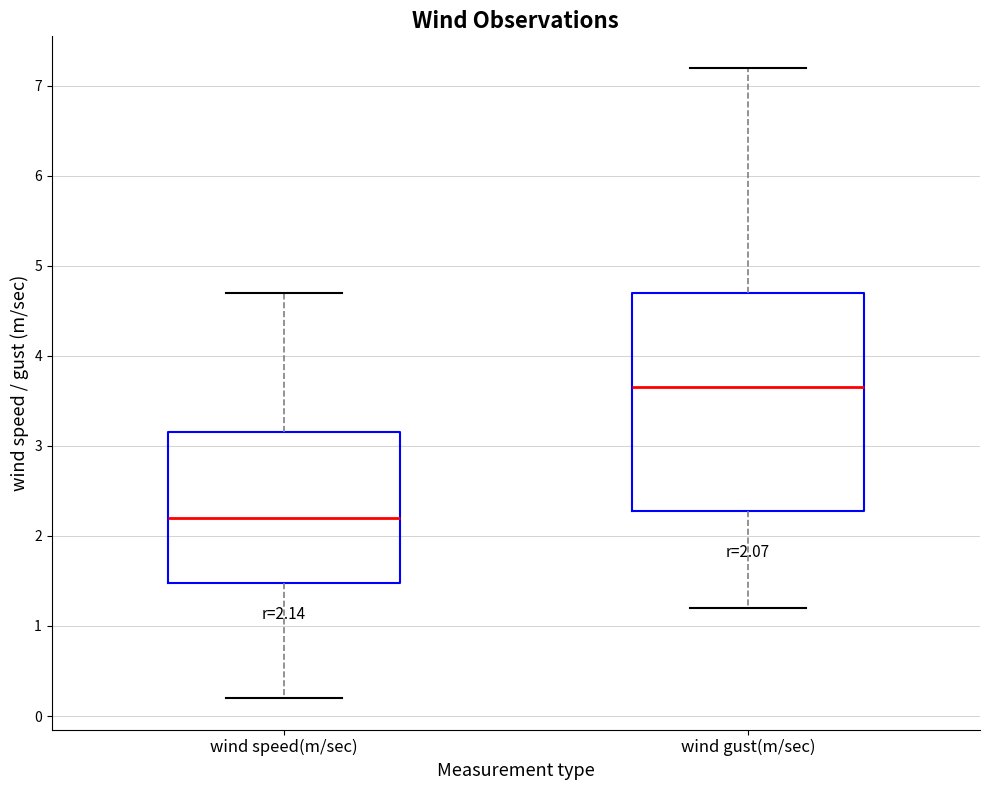

Comparing the boxes themselves (not the whiskers), which one is the tallest?

wind gust(m/sec)